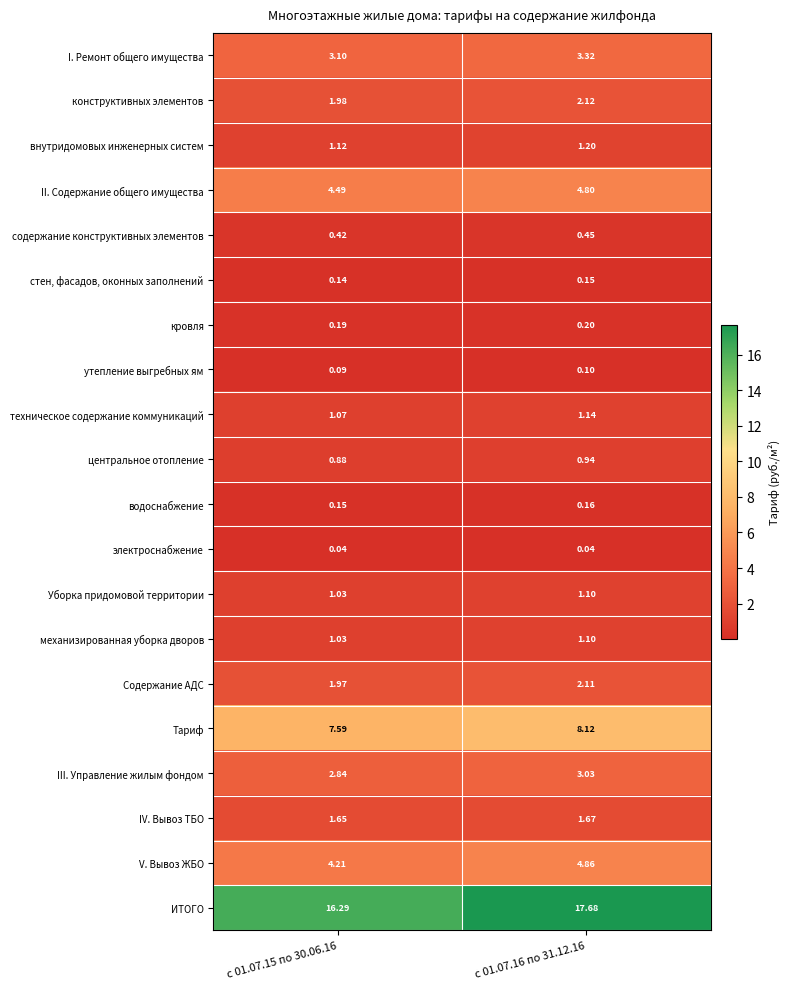

Which series has the widest spread of values?

ИТОГО